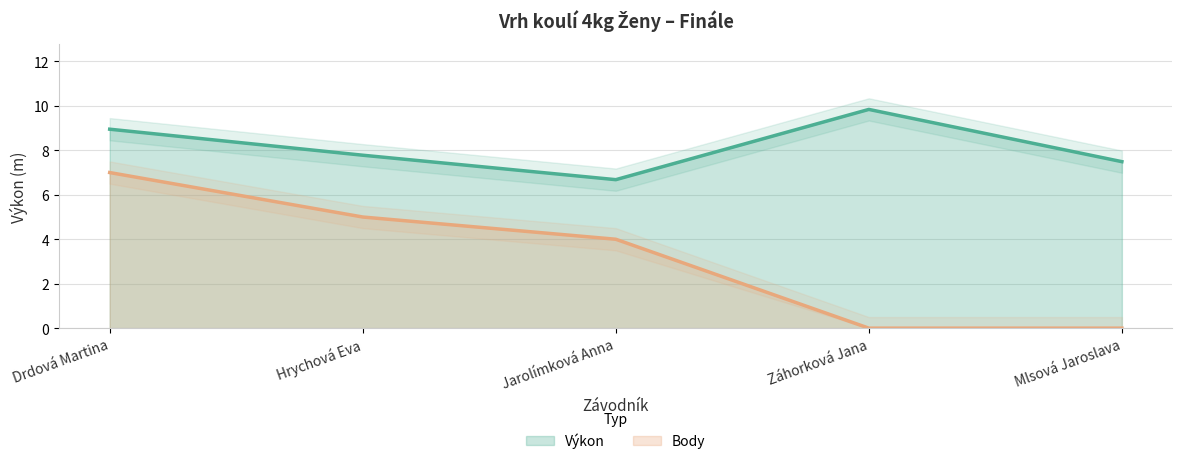

Which series has the largest total across all categories?

Výkon